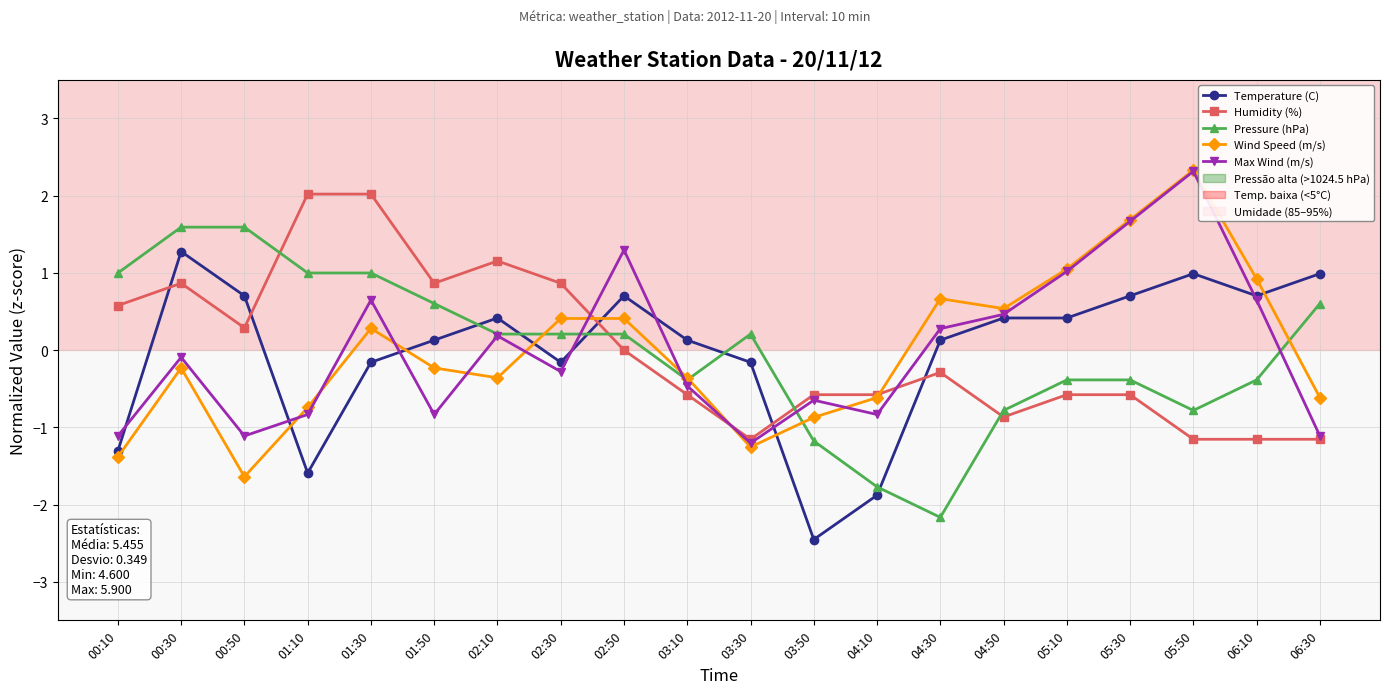

True or false: Pressure (hPa) has more than 0 points higher than both neighbors.

True